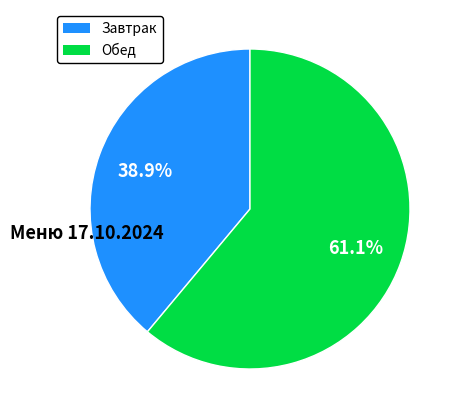

Is there any slice that represents more than half of the pie?

Yes